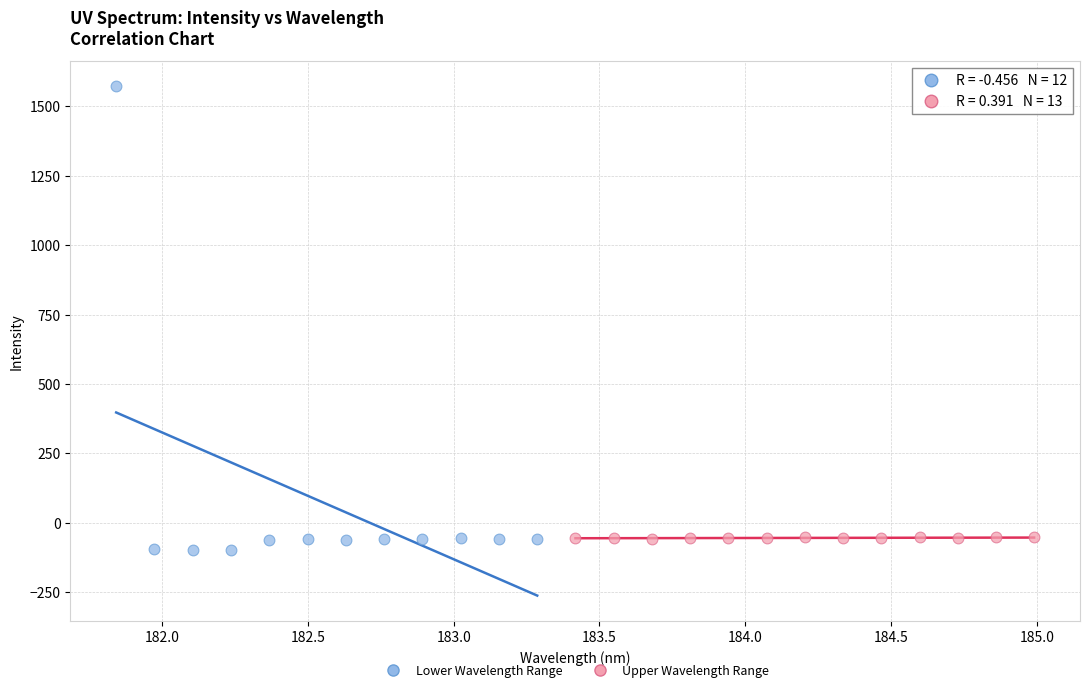

What are all the series names shown in the legend?

Lower Wavelength Range, Upper Wavelength Range